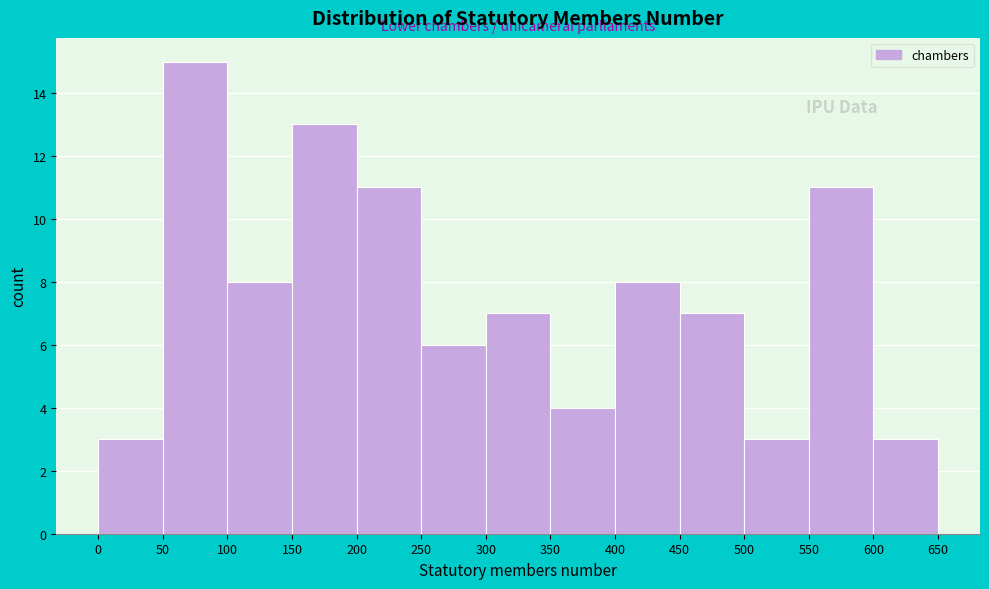

Reading left to right, transcribe this chart: for each bar, give the range it covers on the x-axis and its height. The values are not printed on the chart, so give them approximately, as read against the axis.

0 to 50: 3
50 to 100: 15
100 to 150: 8
150 to 200: 13
200 to 250: 11
250 to 300: 6
300 to 350: 7
350 to 400: 4
400 to 450: 8
450 to 500: 7
500 to 550: 3
550 to 600: 11
600 to 650: 3